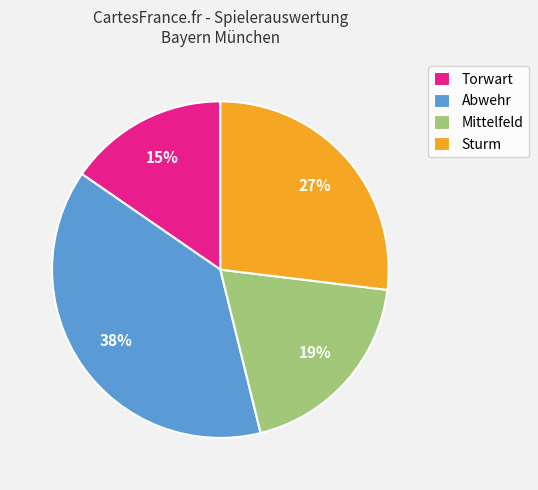

Combined, do Torwart and Mittelfeld account for over 50%?

No